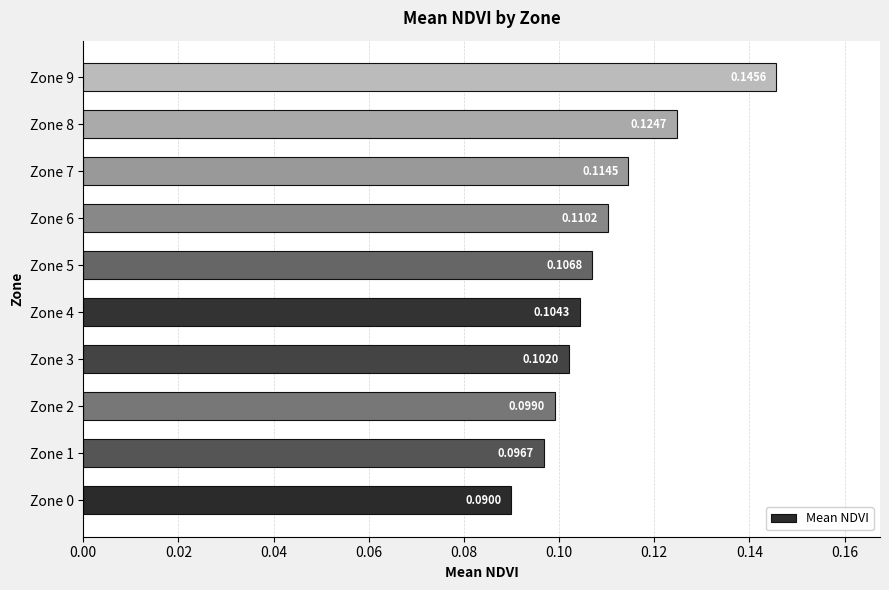

Between Zone 0 and Zone 5, which is larger?

Zone 5